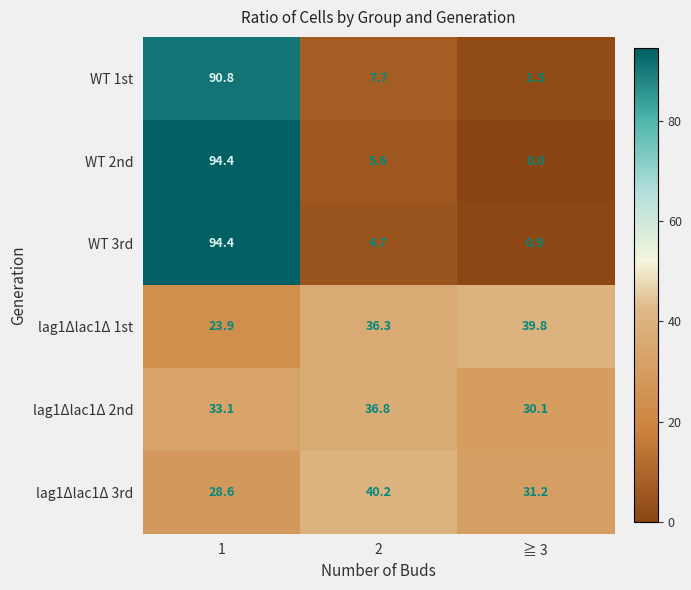

Which series changed the most between 1 and ≧ 3?

WT 2nd